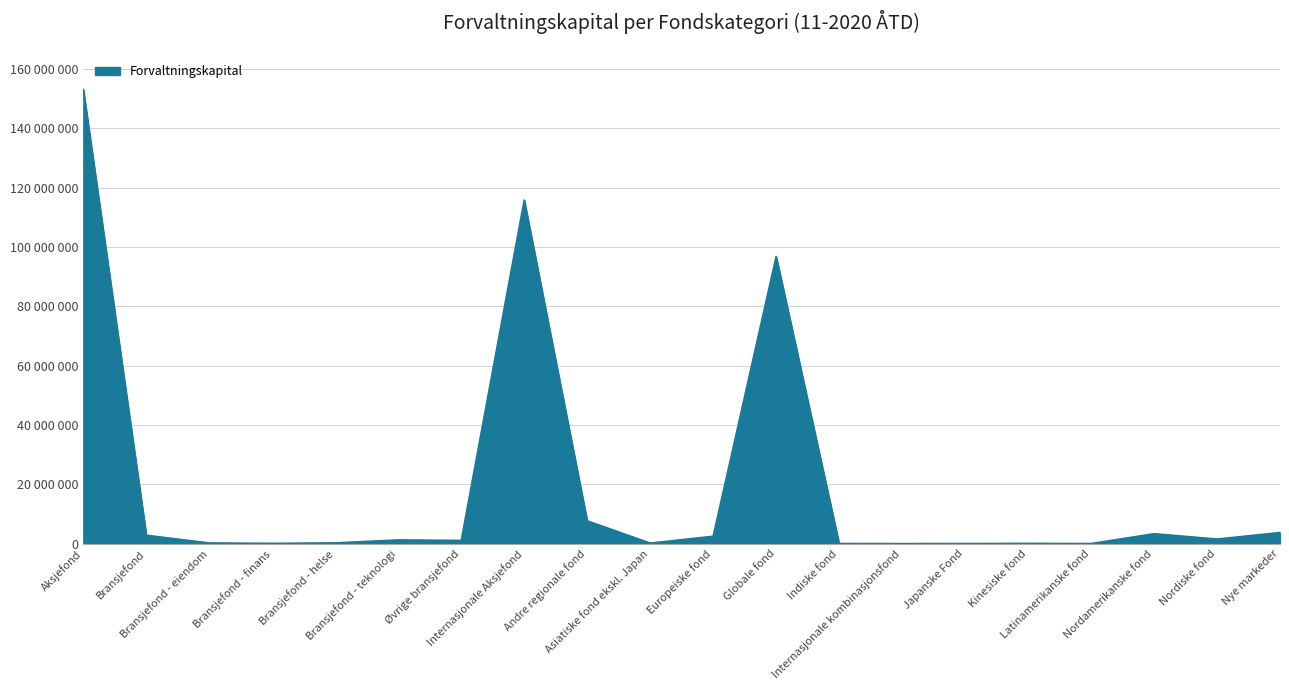

Where does the data first go above 1234442?

Aksjefond